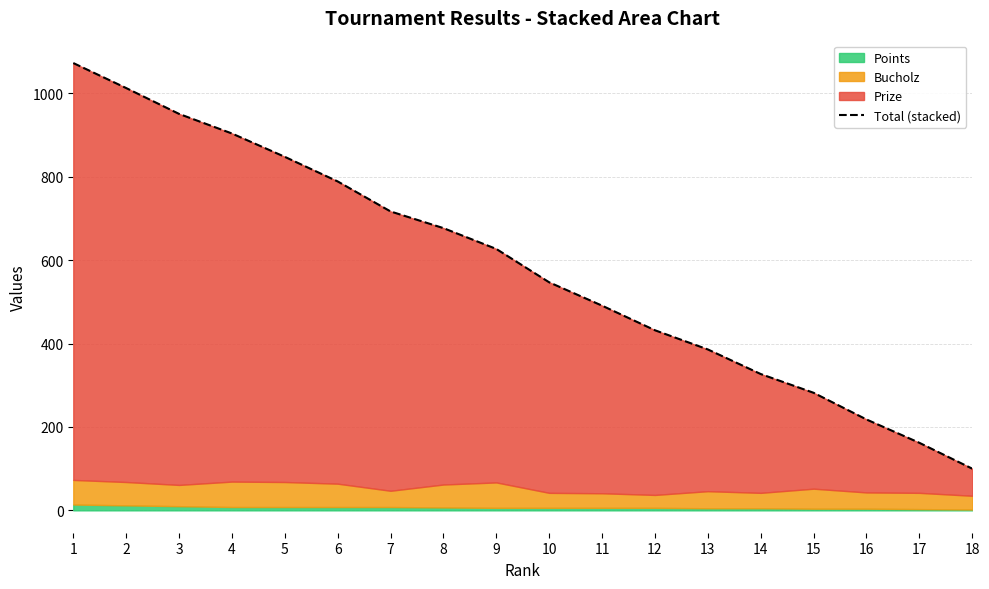

What is the change in value from 3 to 17?

-789